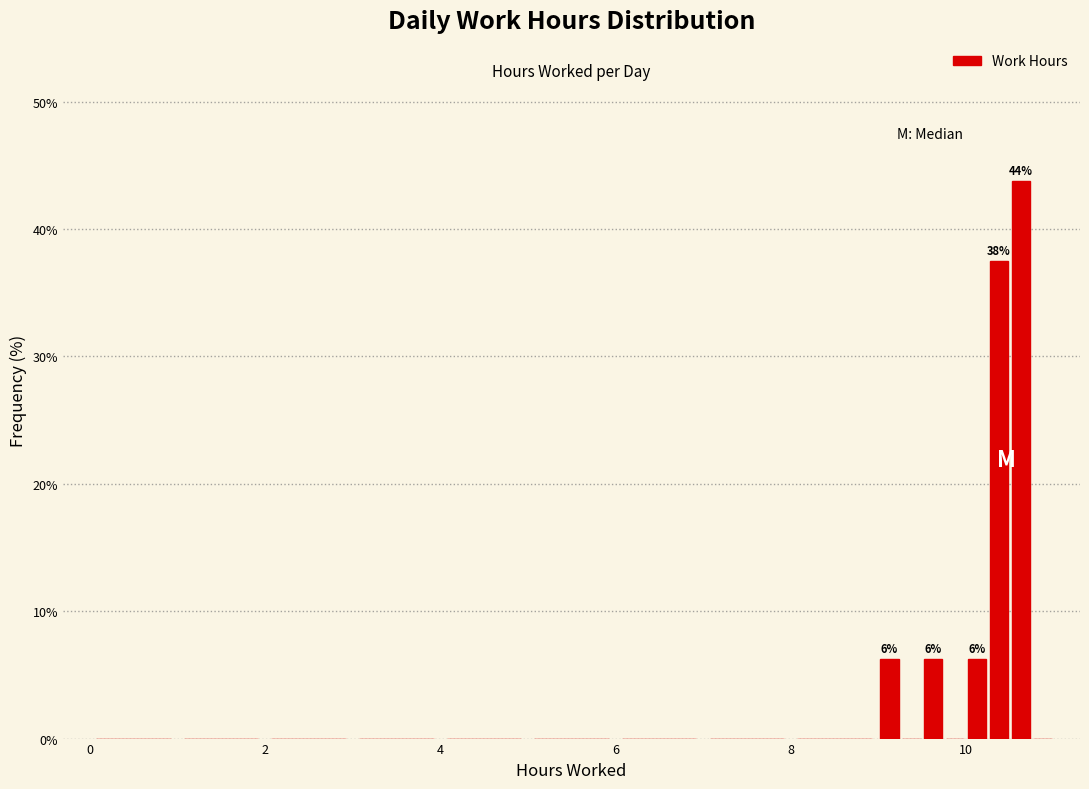

Read against the x-axis, roughly where is the centre of the tallest bar?

10.6